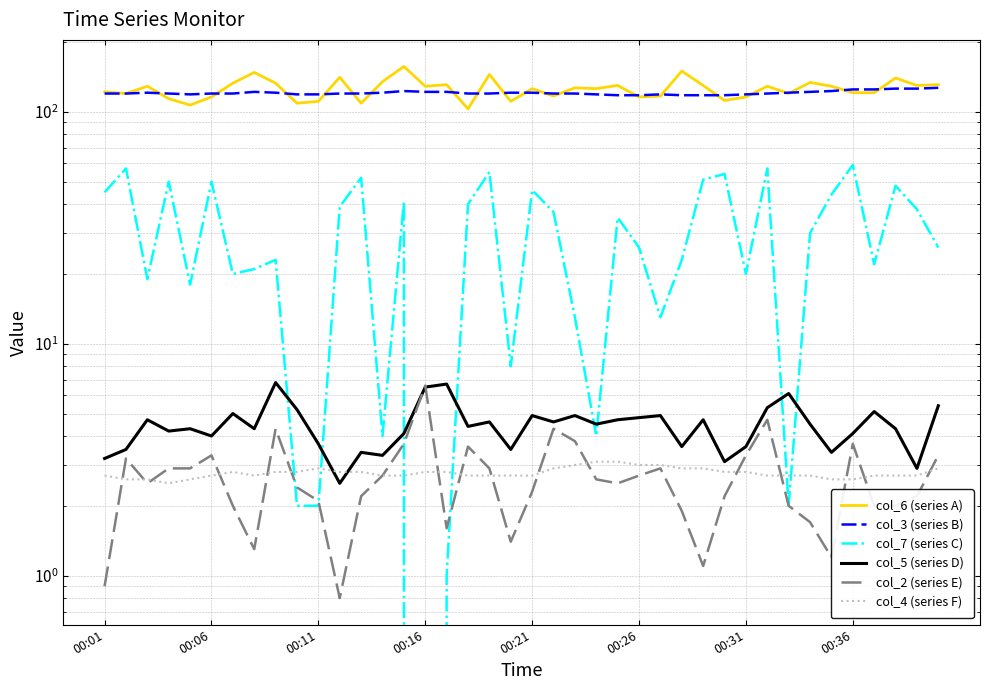

True or false: col_6 (series A) and col_5 (series D) cross at least once.

False